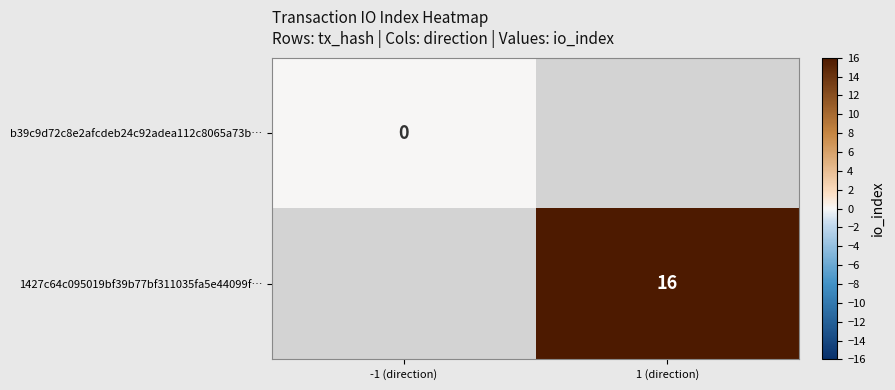

Is it true that 1427c64c095019bf39b77bf311035fa5e44099f… equals 16 at 1 (direction)?

True